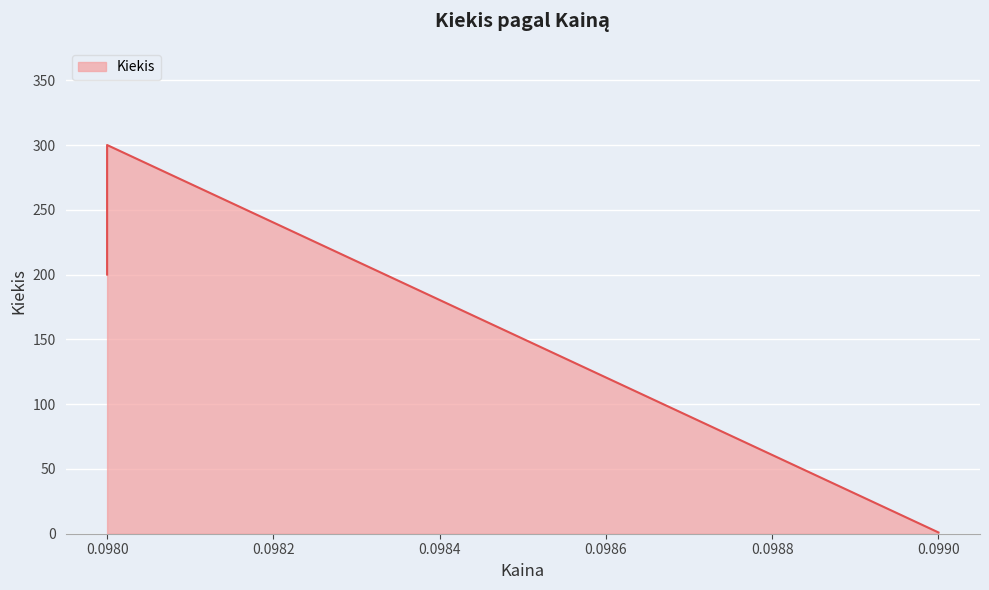

What is the value of the 2nd point from the left?

300